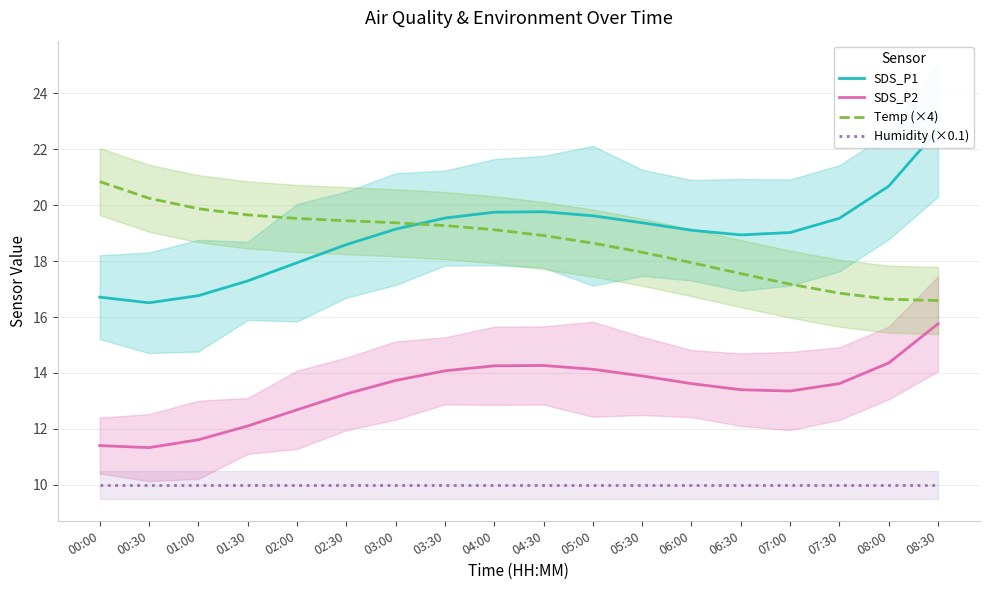

What are all the series names shown in the legend?

SDS_P1, SDS_P2, Temp (×4), Humidity (×0.1)